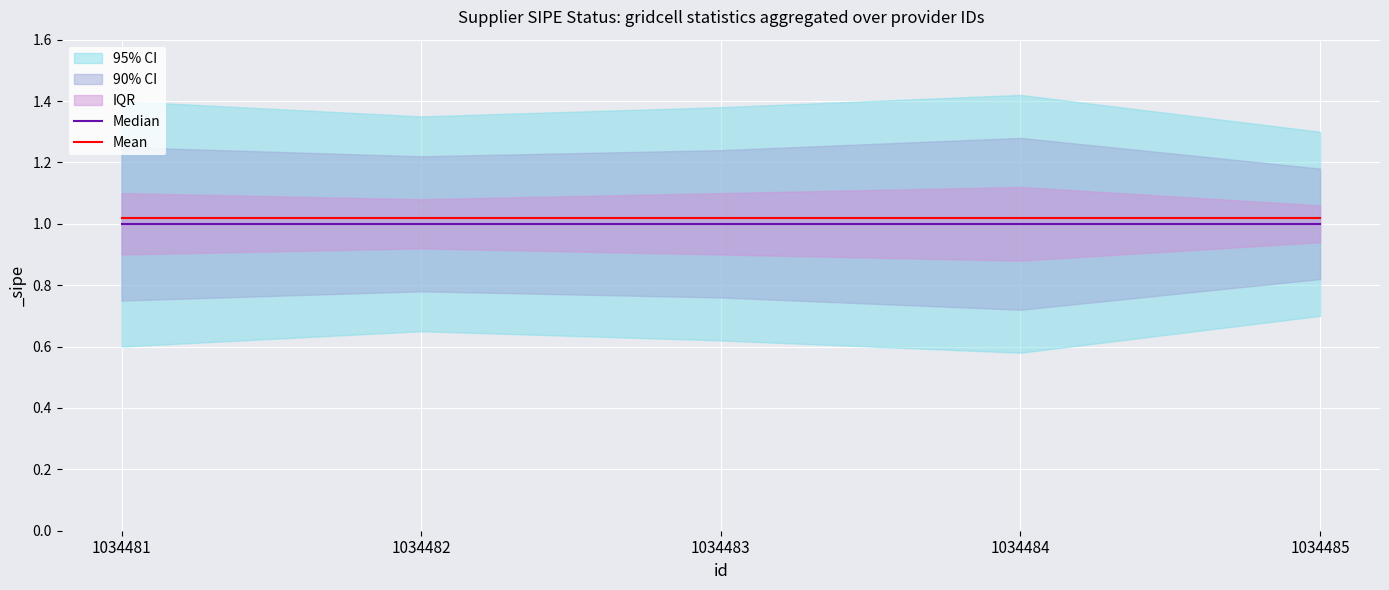

What is the value of the Mean point at the 4th from the left?

1.0